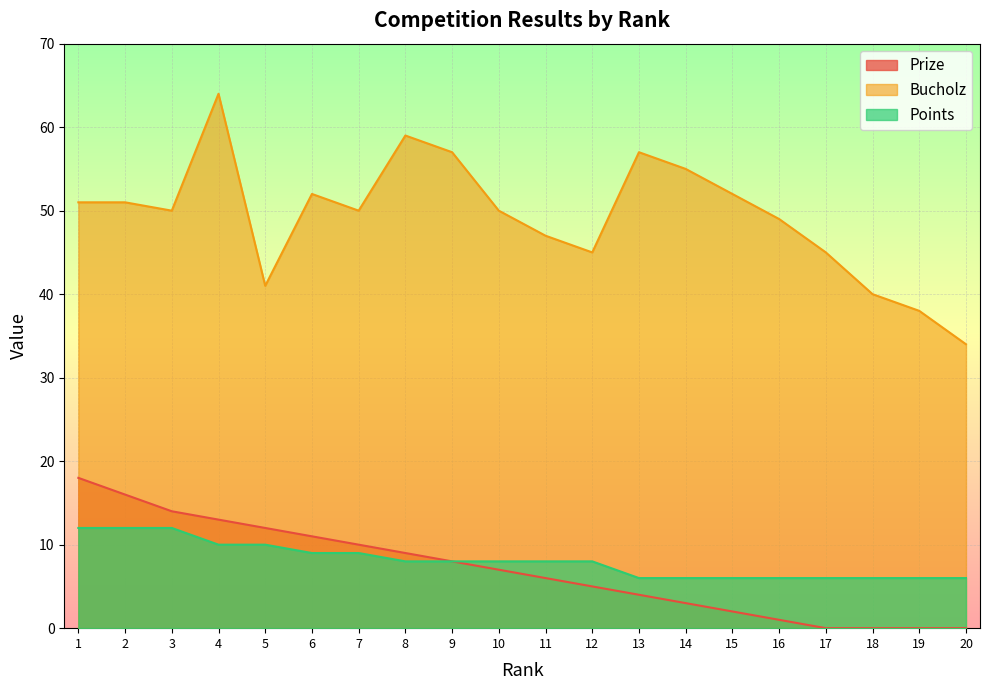

Between 7 and 12, which series saw the biggest shift?

Prize